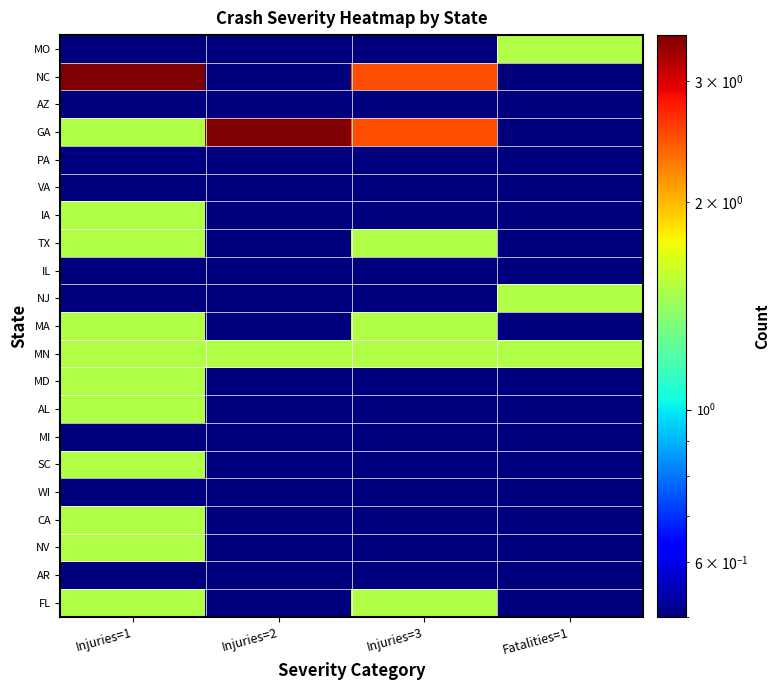

At which category is the sum across all series the highest?

Injuries=1